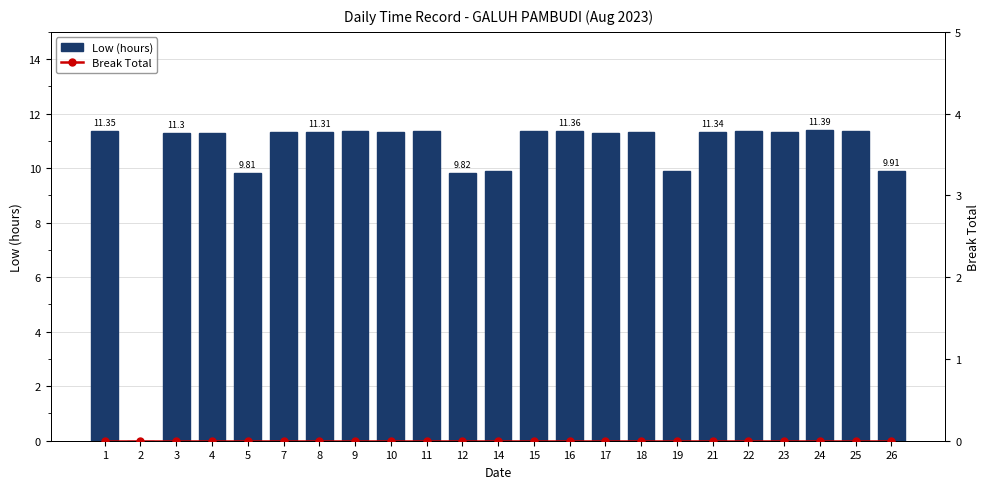

List the series in order of their overall mean, lowest first.

Break Total, Low (hours)